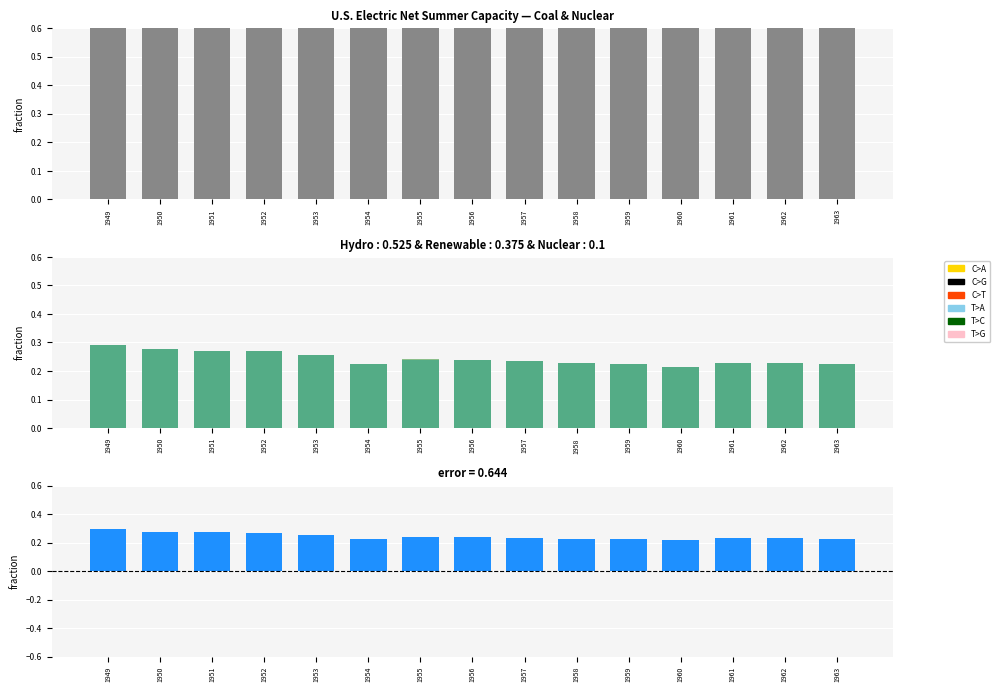

What is the value of the Renewable bar at the 12th from the left?

0.2